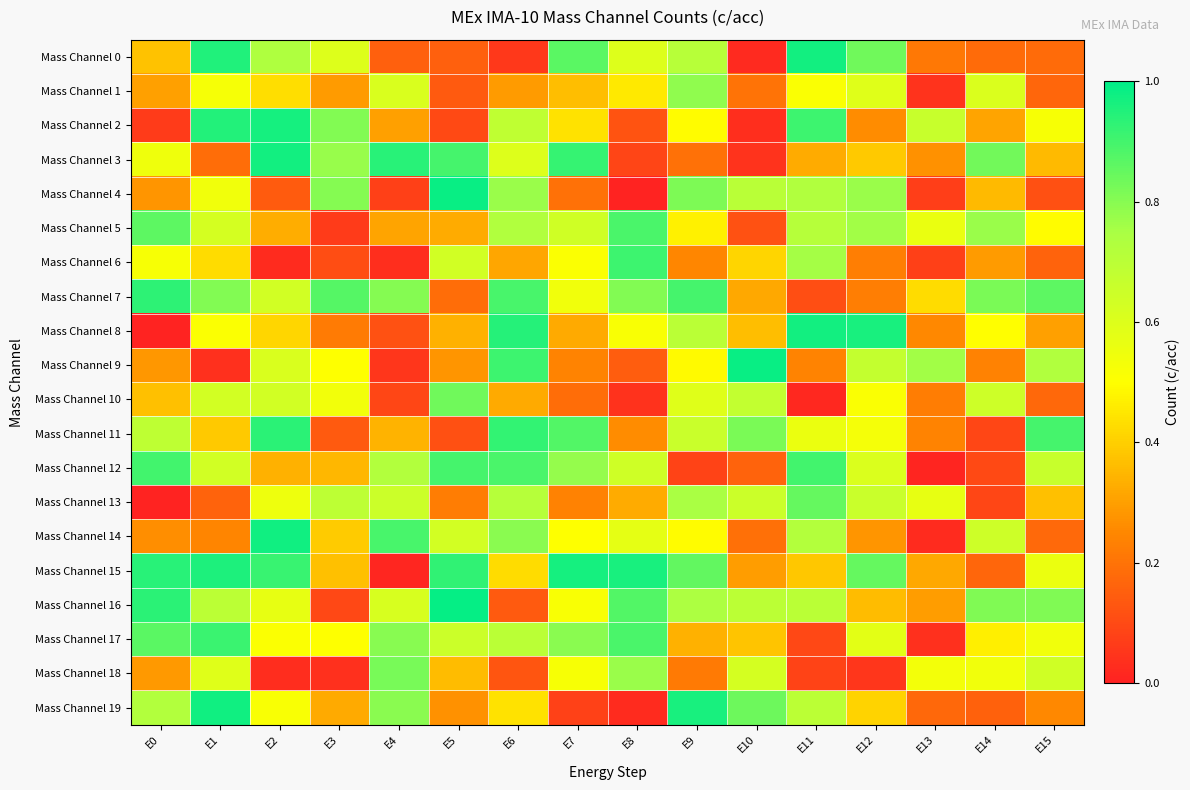

Which series has the widest spread of values?

Mass Channel 4